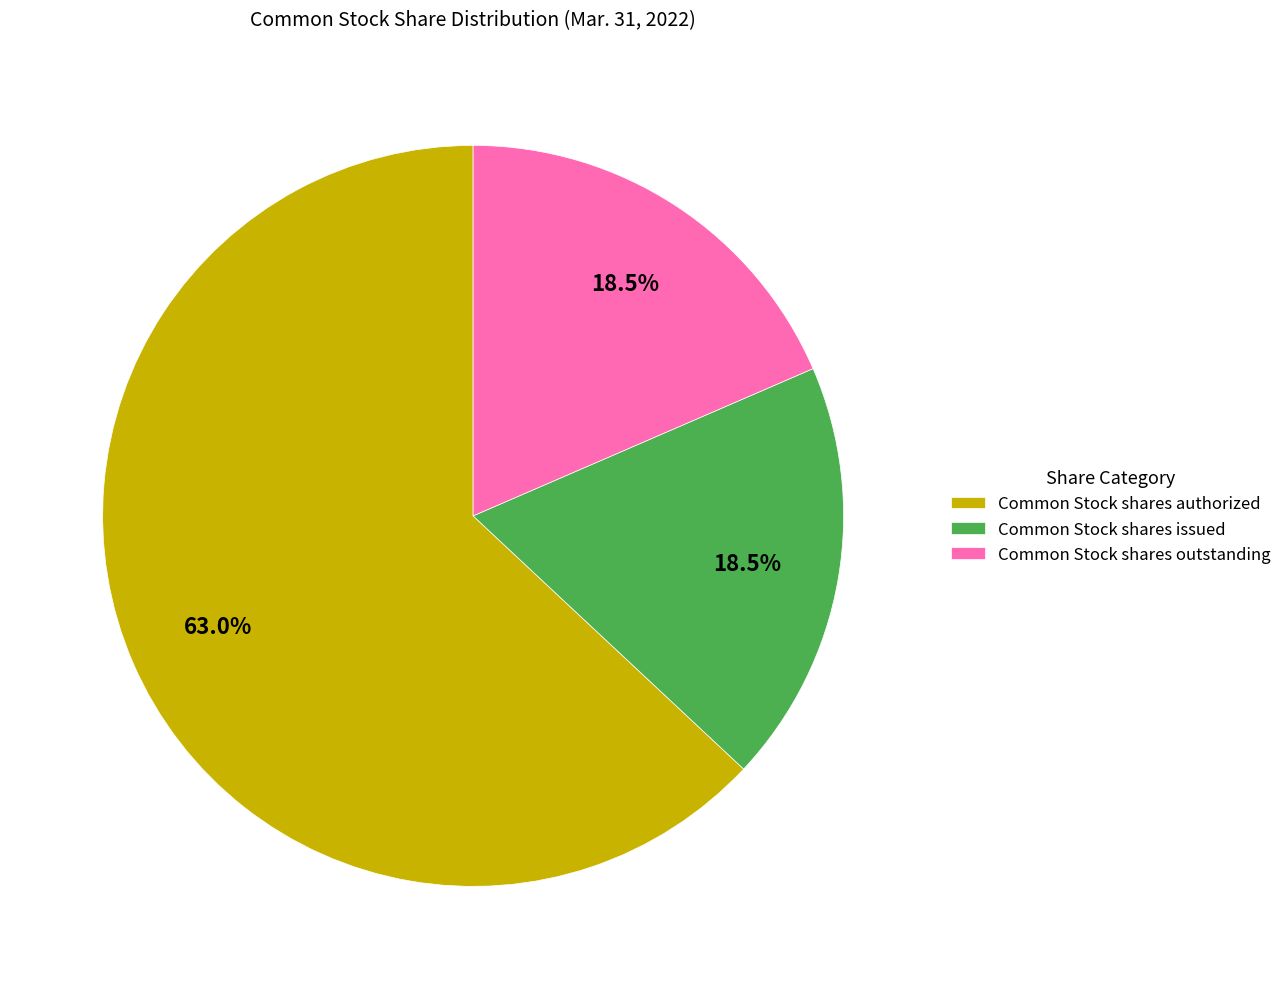

What is the total percentage of Common Stock shares issued and Common Stock shares outstanding?

37.0%